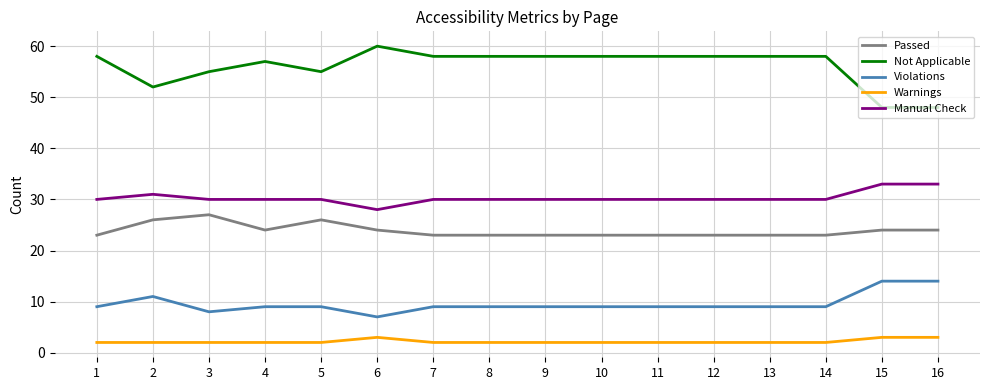

True or false: Not Applicable and Passed intersect in this chart.

False